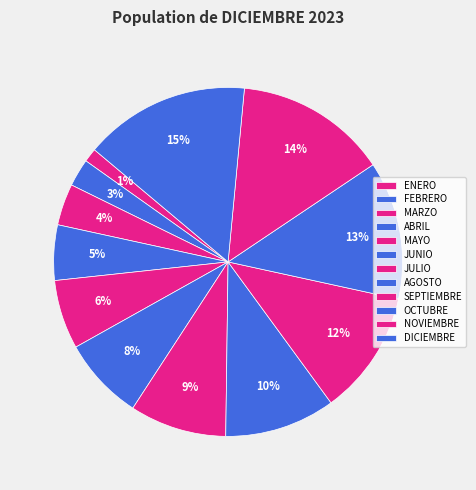

Approximately how many times larger is the value at FEBRERO compared to DICIEMBRE?

0.2